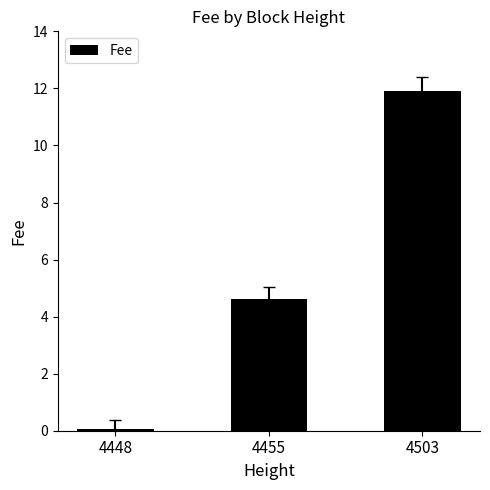

True or false: the data shows 2.7 at 4503.

False